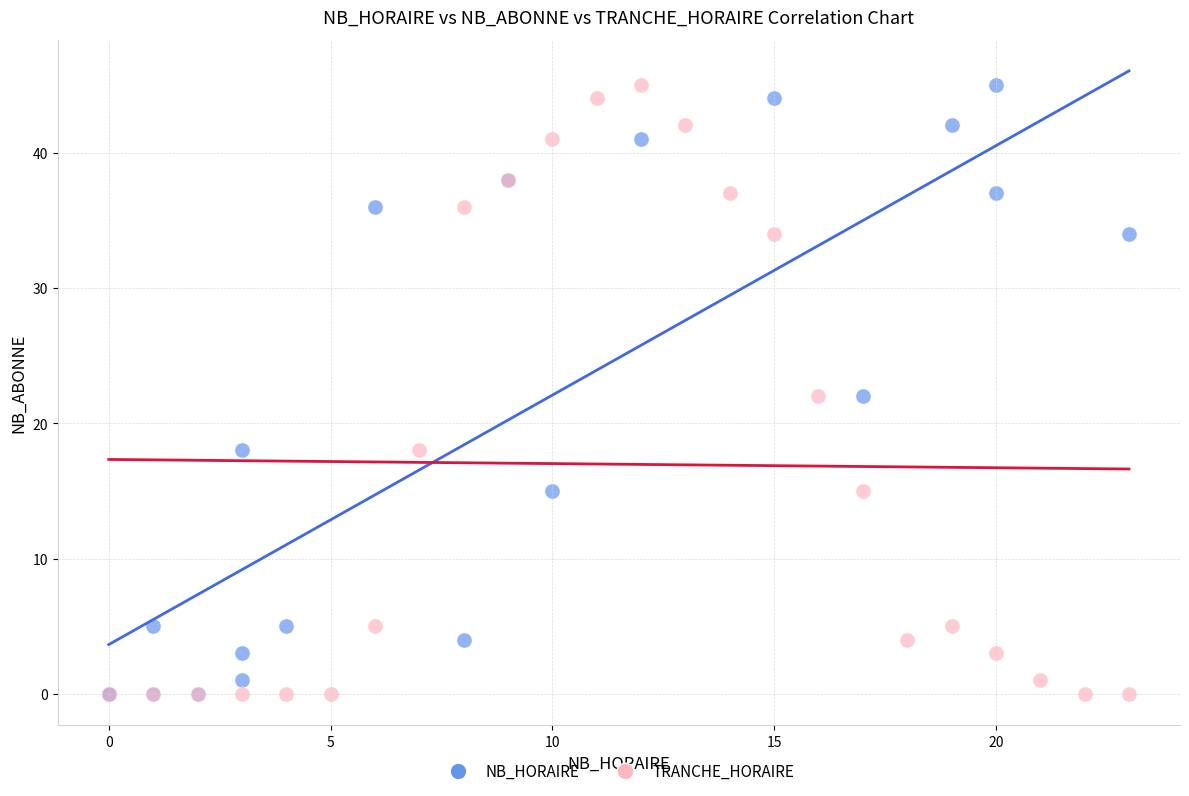

What are all the series names shown in the legend?

NB_HORAIRE, TRANCHE_HORAIRE